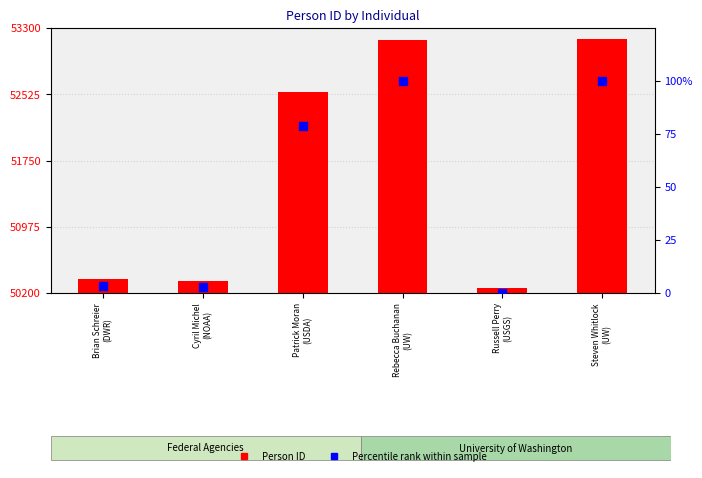

Is the value of Percentile rank within sample at Russell Perry
(USGS) greater than the value of Person ID at Steven Whitlock
(UW)?

No